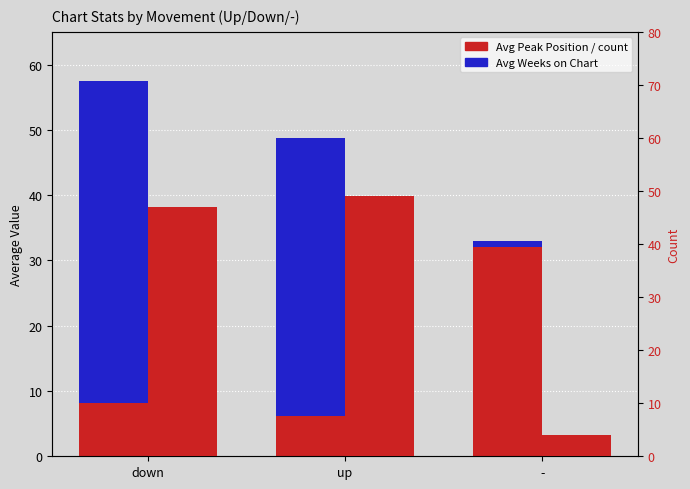

What is the value of the Avg Weeks on Chart bar at the 3rd from the left?

1.0